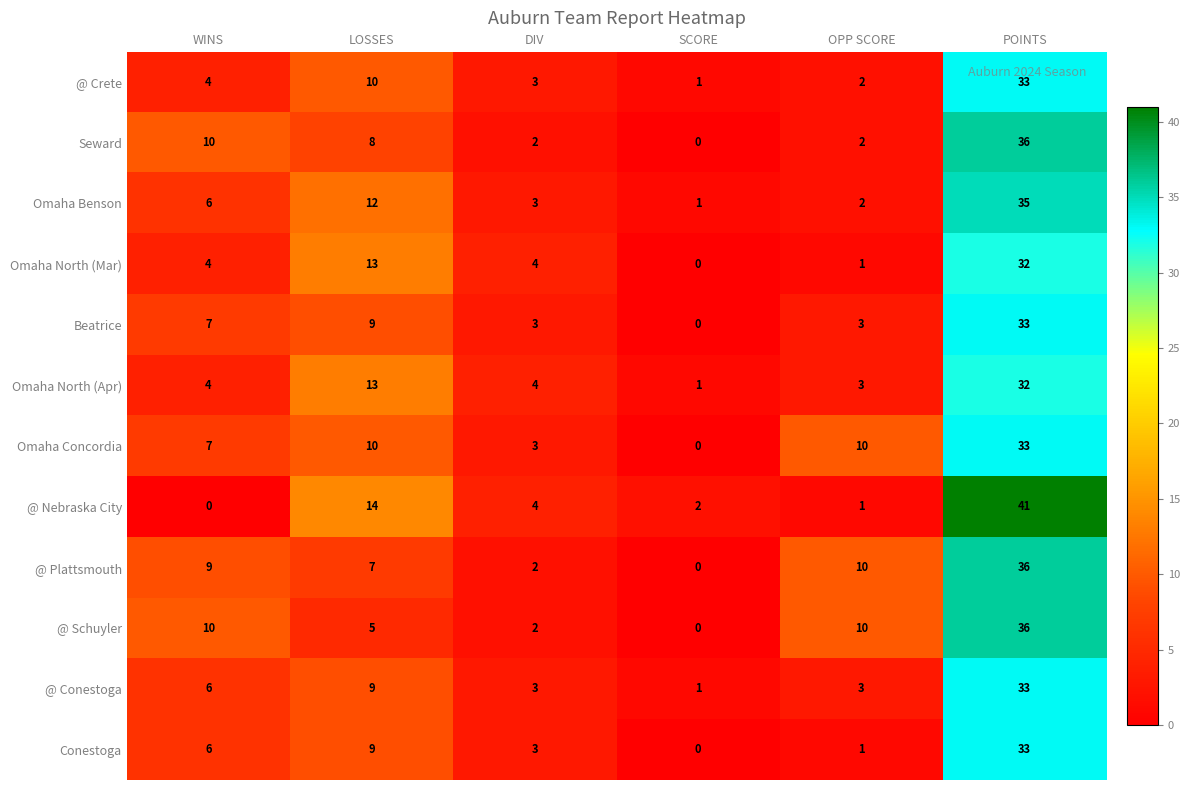

What is the difference between the Omaha Benson values at OPP SCORE and POINTS?

33